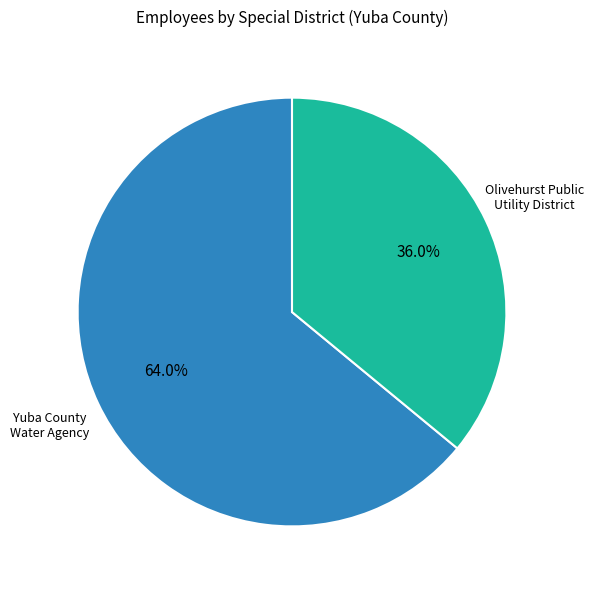

The Olivehurst Public Utility District slice represents 50% of the pie. True or false?

False